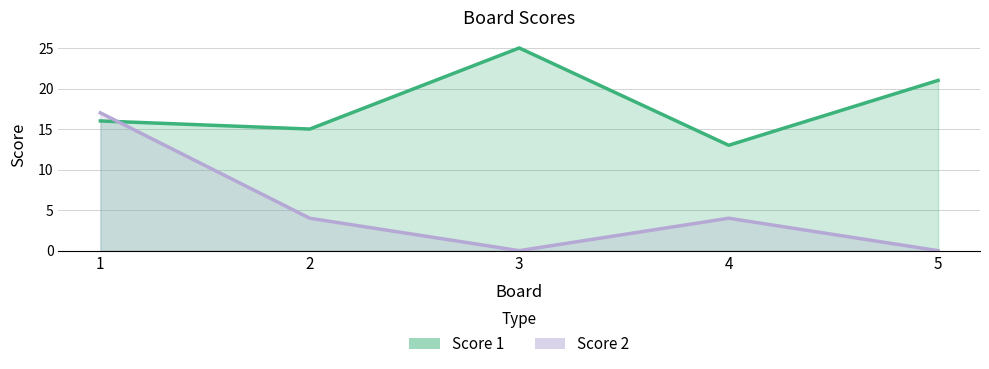

The value of Score 1 at 3 is 25. True or false?

True